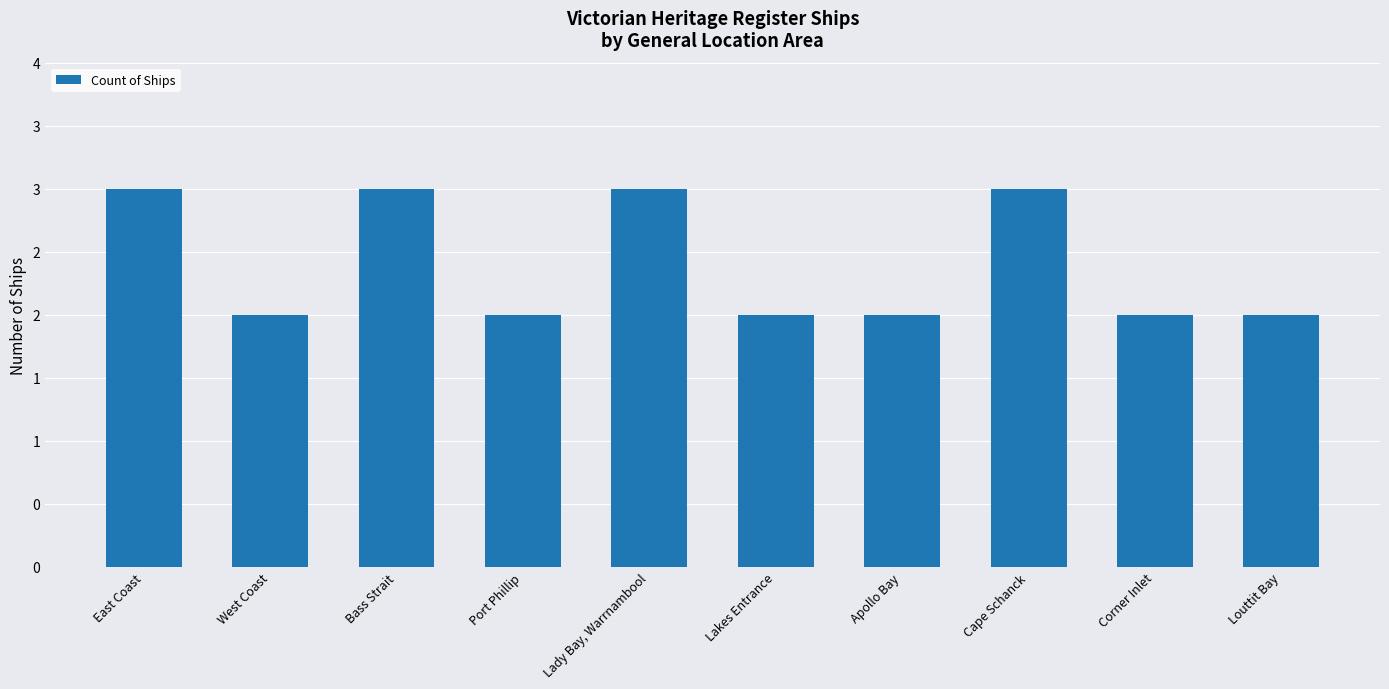

Reading left to right, what are all the values shown in this chart?

3	2	3	2	3	2	2	3	2	2